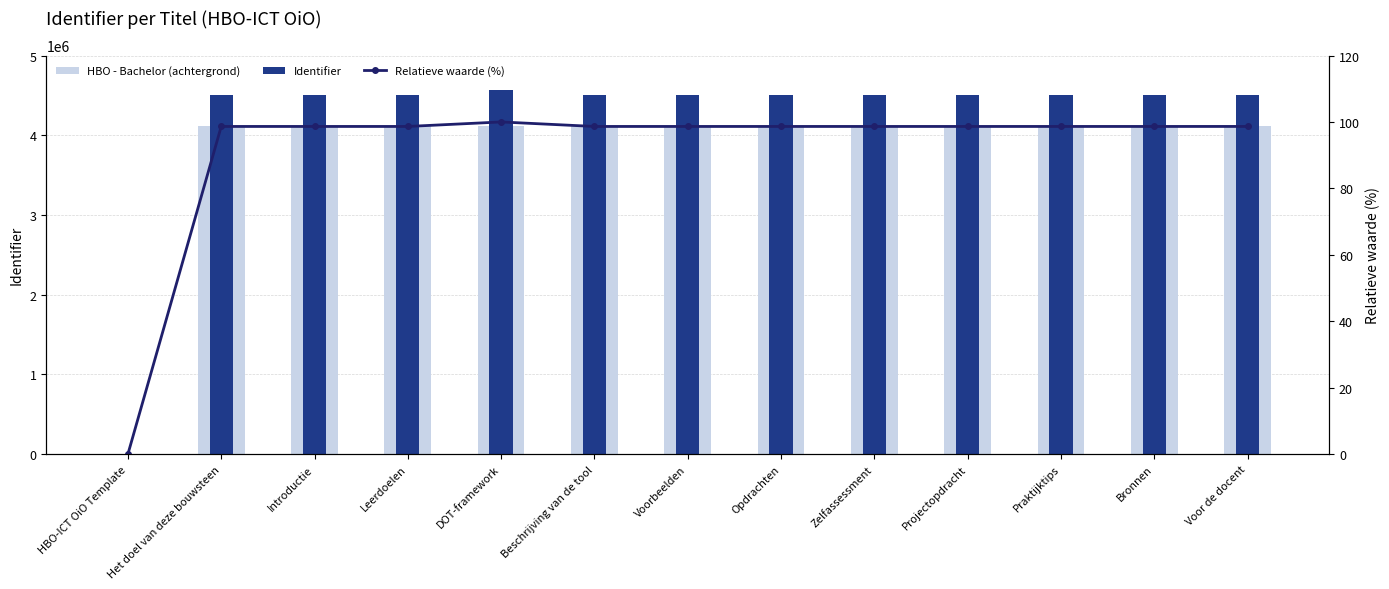

True or false: Identifier has a value of 2085075.3 at Projectopdracht.

False